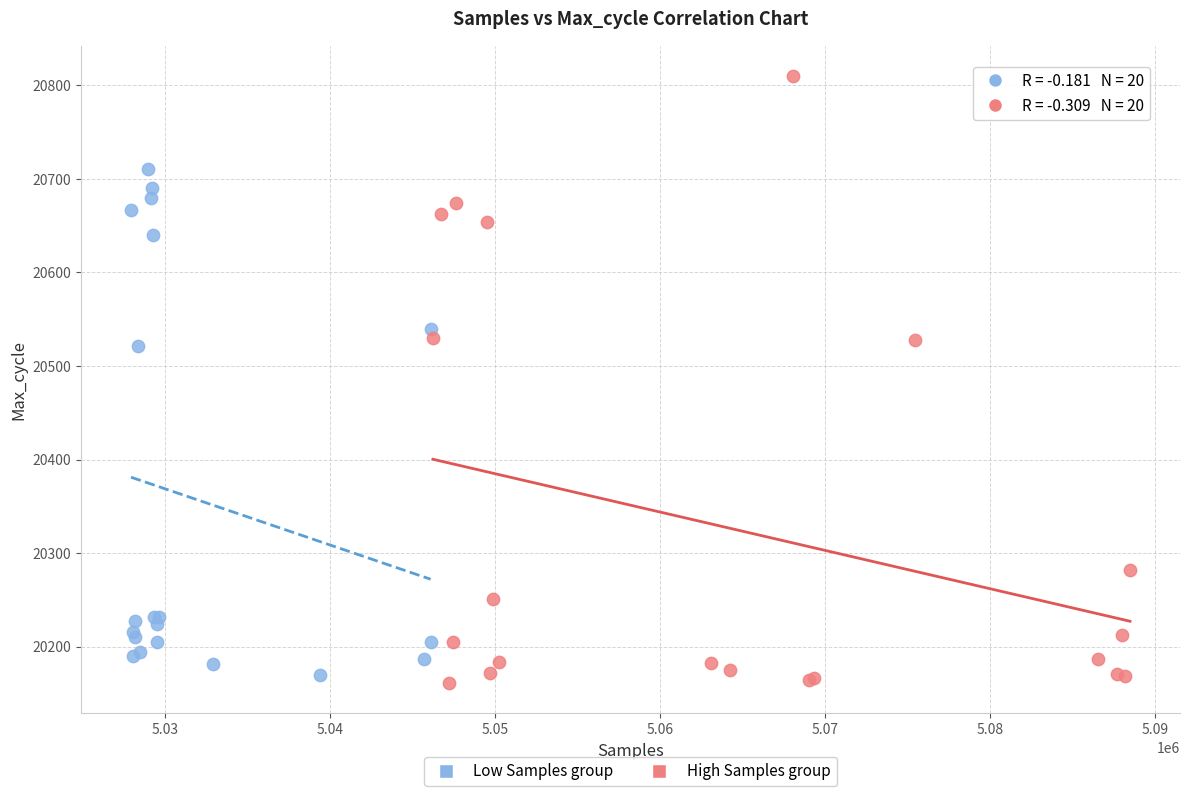

Which series reaches the minimum Y coordinate?

High Samples group